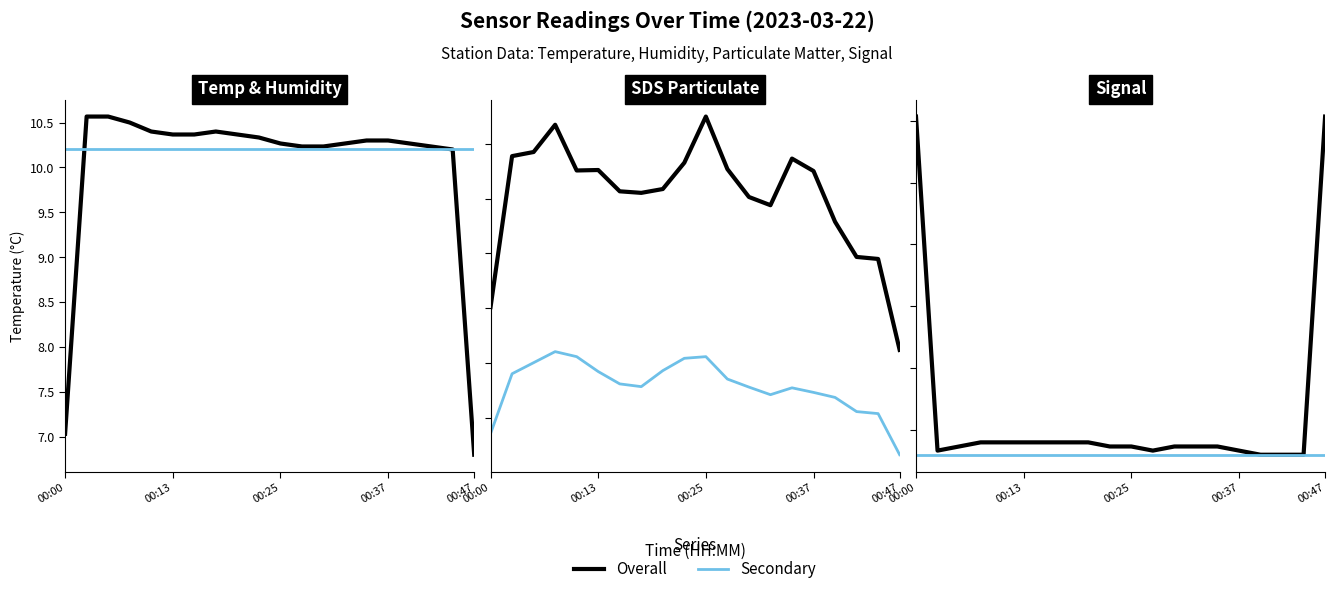

How many series are shown in this chart?

6